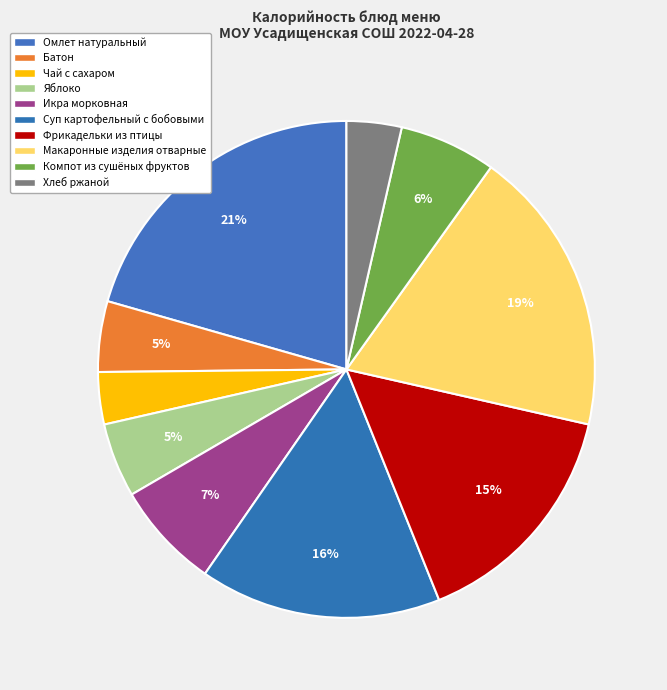

Is it true that Омлет натуральный is 21% of the pie?

True